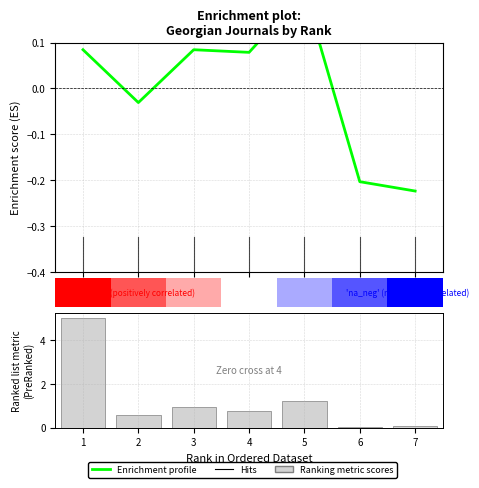

How many groups of bars are there?

7